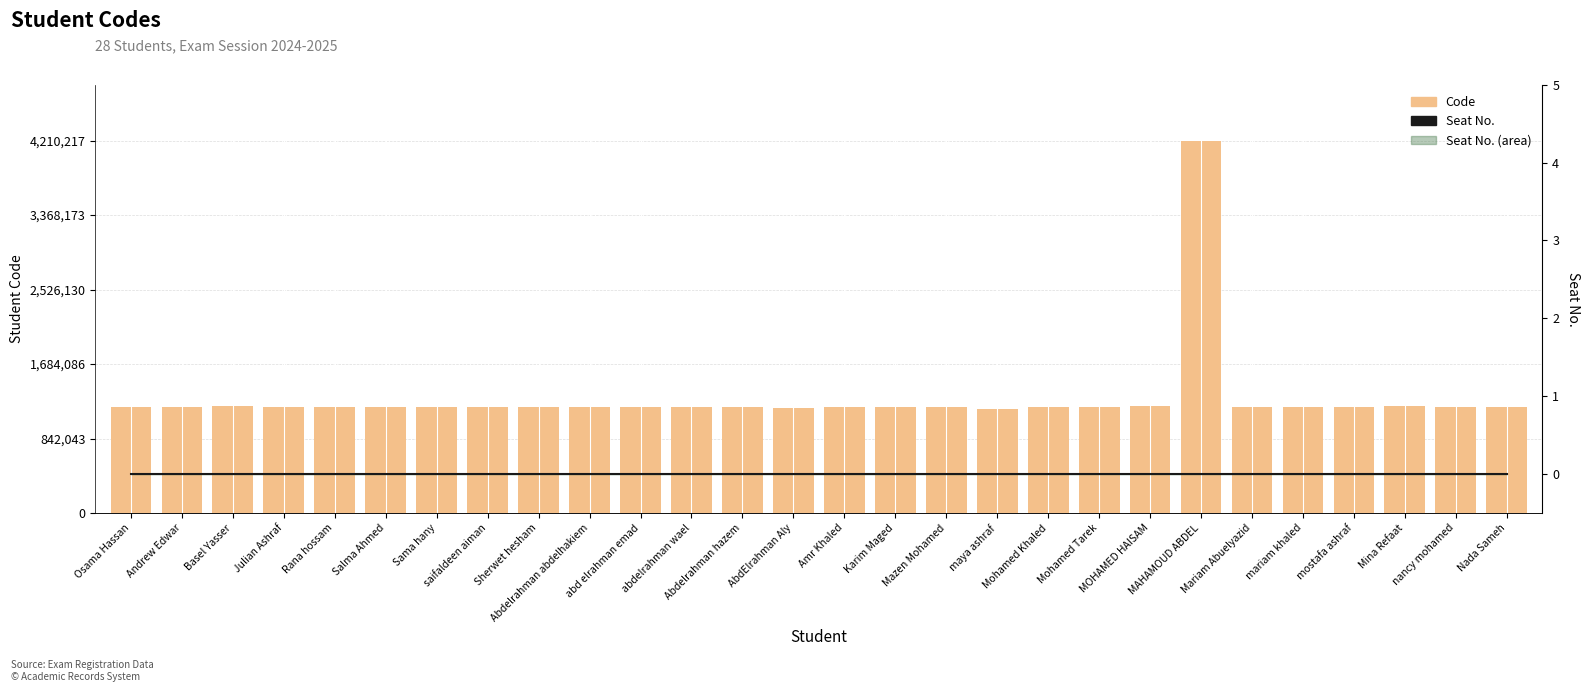

List the series in order of their overall mean, highest first.

Code, Seat No.